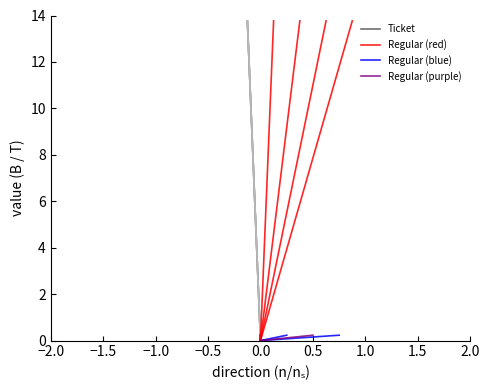

What are all the series names shown in the legend?

Ticket, Regular (red), Regular (blue), Regular (purple)